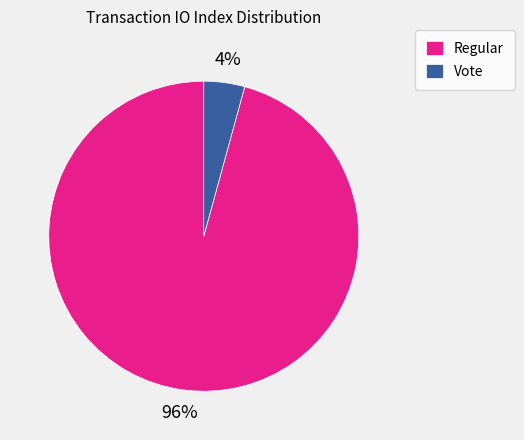

The Regular slice represents 87% of the pie. True or false?

False